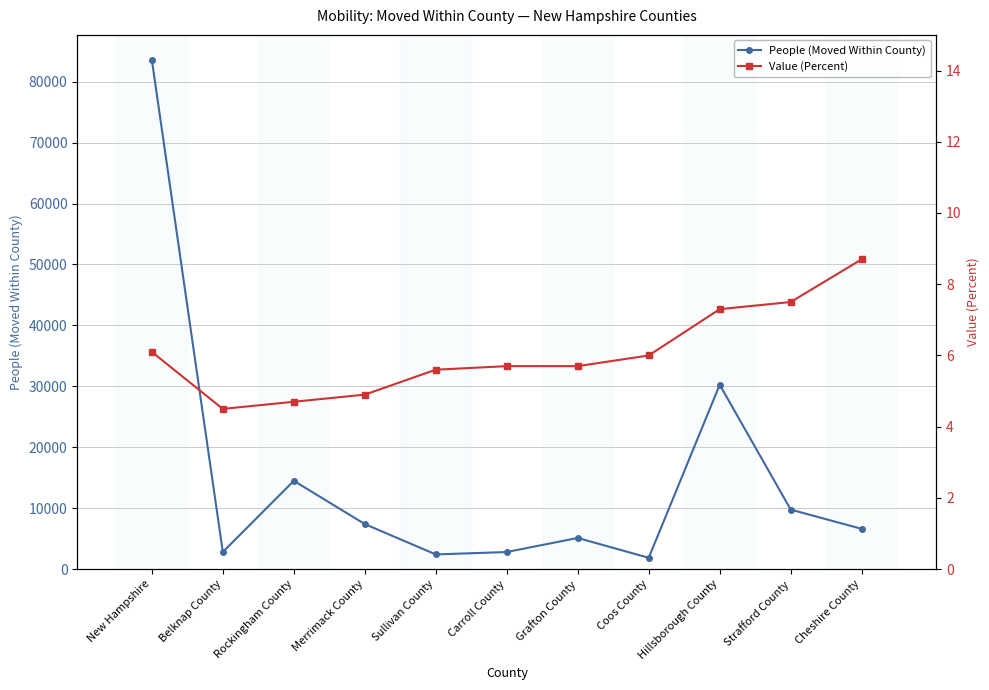

What is the approximate value of People (Moved Within County) at Sullivan County?

2418